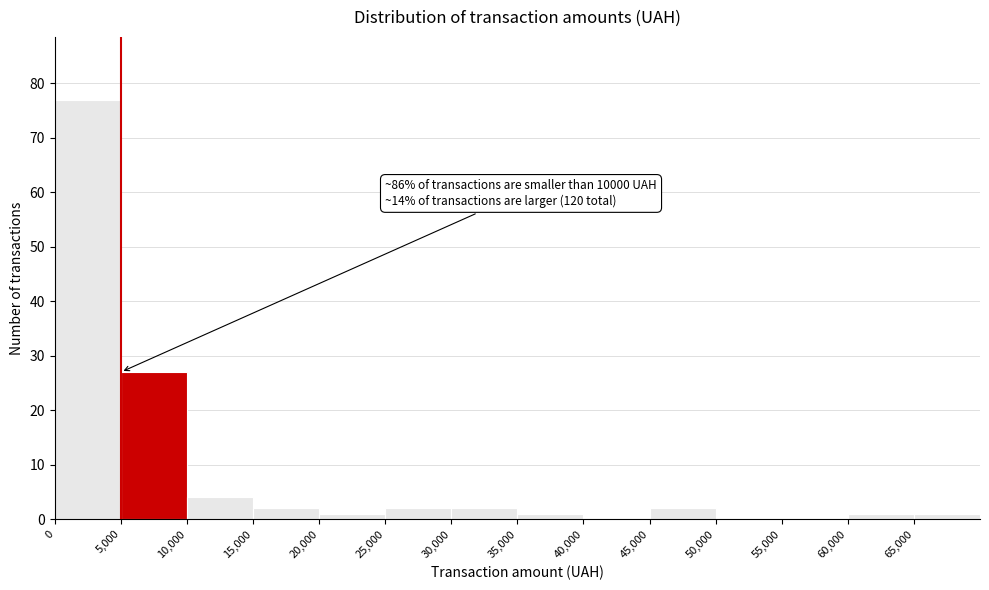

Which range on the x-axis has the tallest bar?

0 to 5000